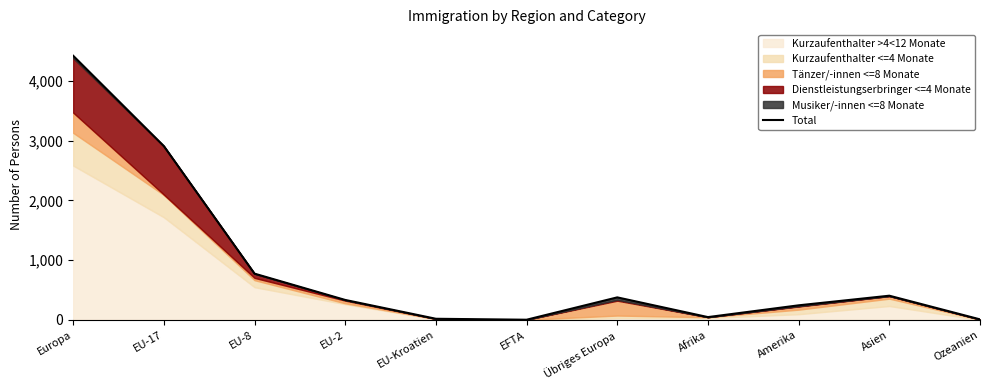

Reading left to right, list all the values displayed in this chart.

Europa=4421	EU-17=2909	EU-8=775	EU-2=335	EU-Kroatien=20	EFTA=4	Übriges Europa=378	Afrika=48	Amerika=245	Asien=406	Ozeanien=10